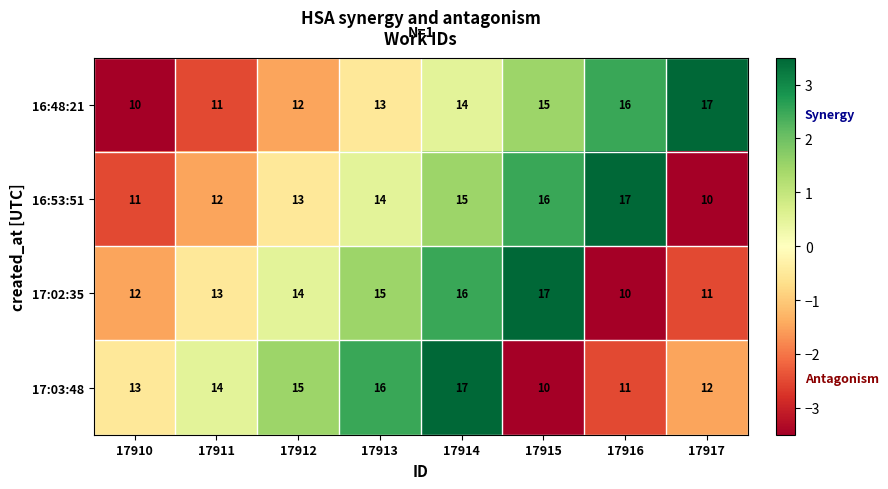

What is the difference between the second highest and minimum values in the 17:03:48 series?

6